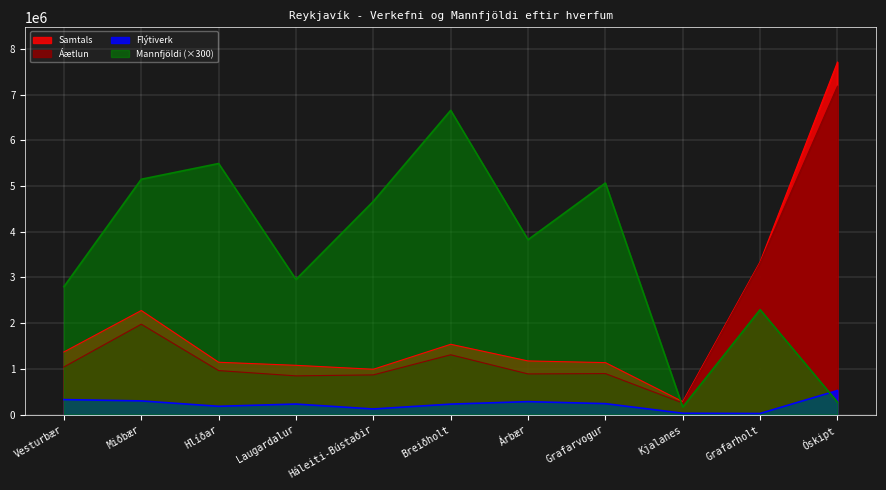

True or false: Áætlun and Samtals cross at least once.

False